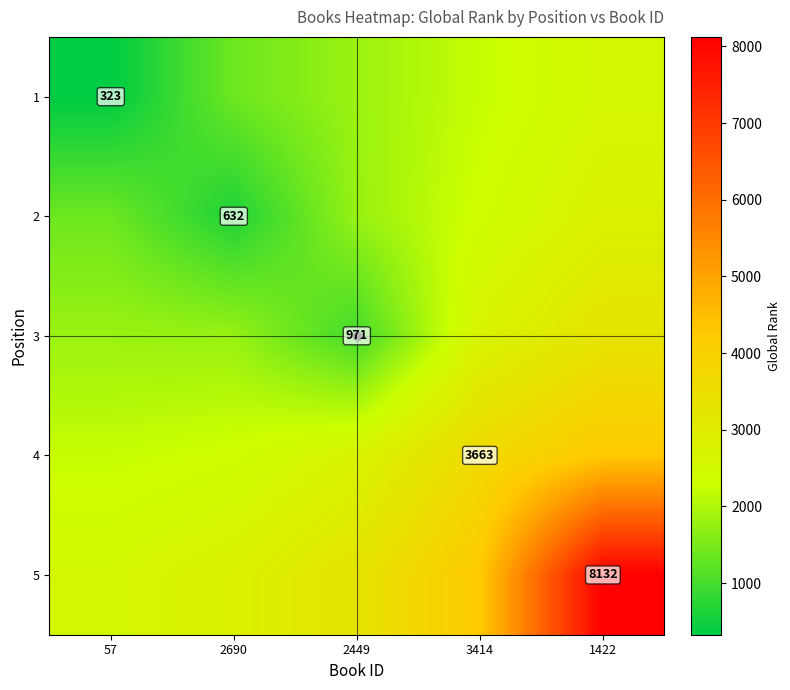

How many values in the 5 series are below 3299?

2